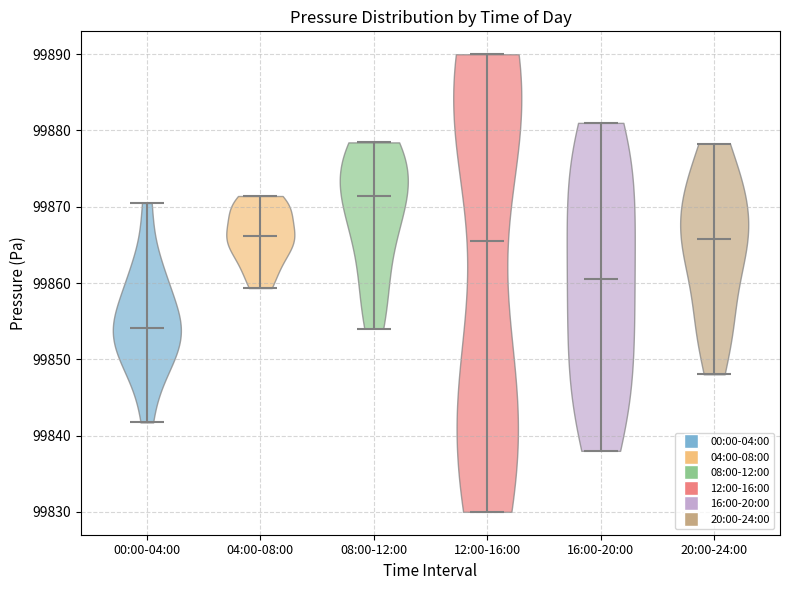

Where does the median line of the violin for 12:00-16:00 sit on the y-axis? The values are not printed on the chart, so give them approximately, as read against the axis.

99866